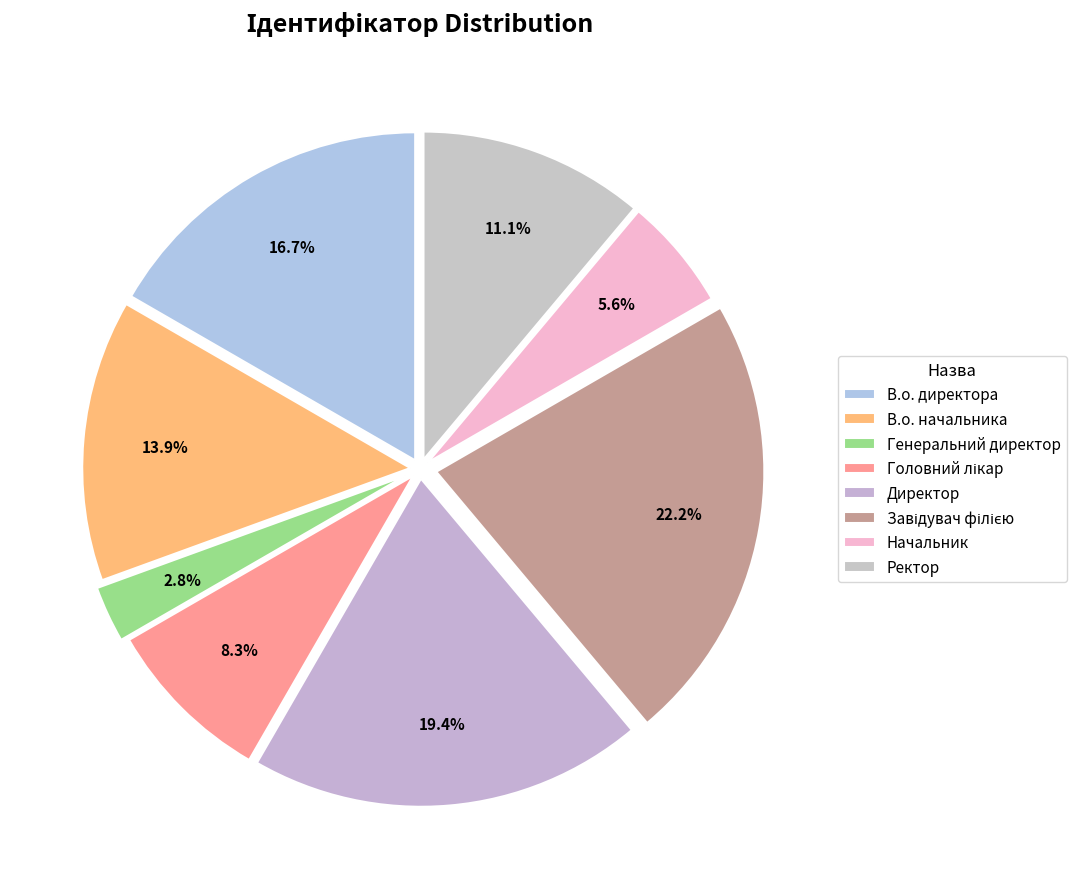

True or false: Начальник accounts for 6% of the total.

True